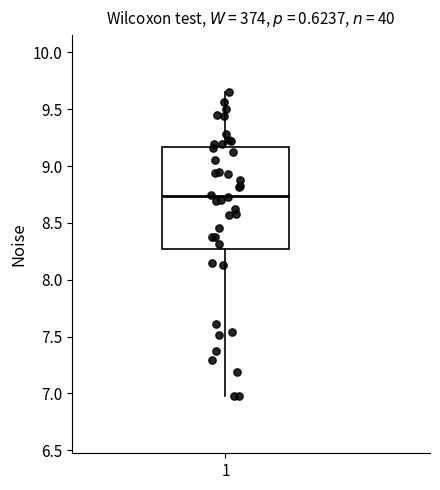

Where does the upper whisker of the box at x = 1 end on the y-axis? The values are not printed on the chart, so give them approximately, as read against the axis.

9.65